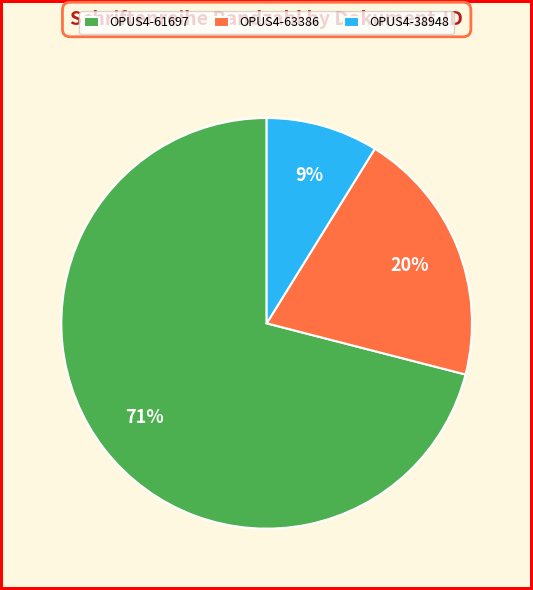

Between OPUS4-38948 and OPUS4-61697, which is larger?

OPUS4-61697